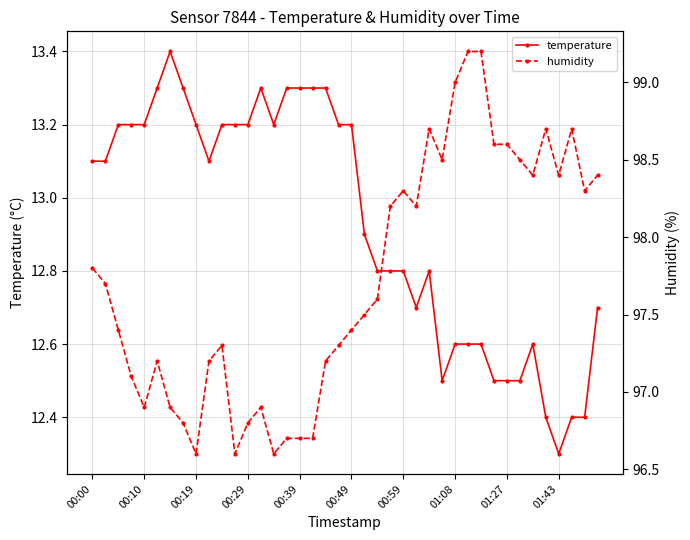

At which label is temperature closest to 12?

01:43